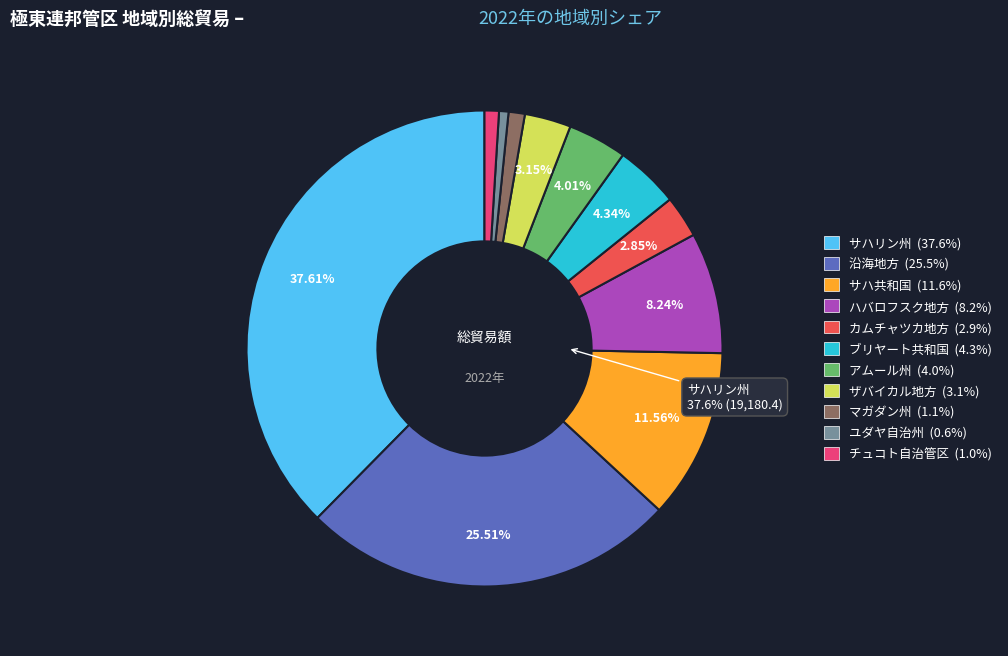

What is the ratio of the value at アムール州 to the value at ユダヤ自治州?

6.3